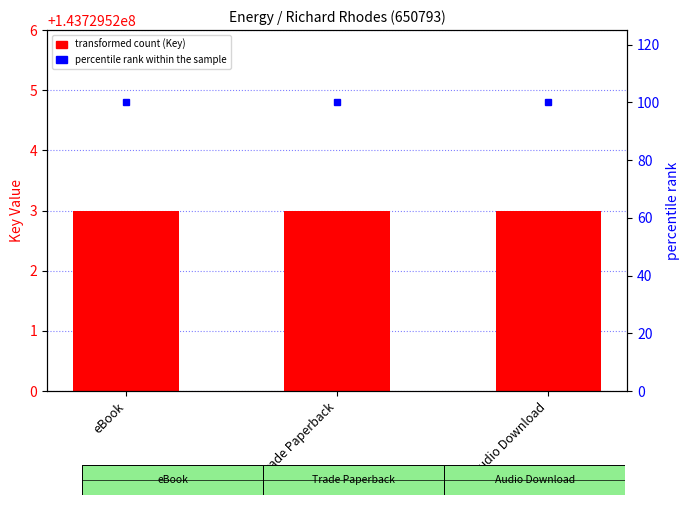

What position from the left is eBook?

1